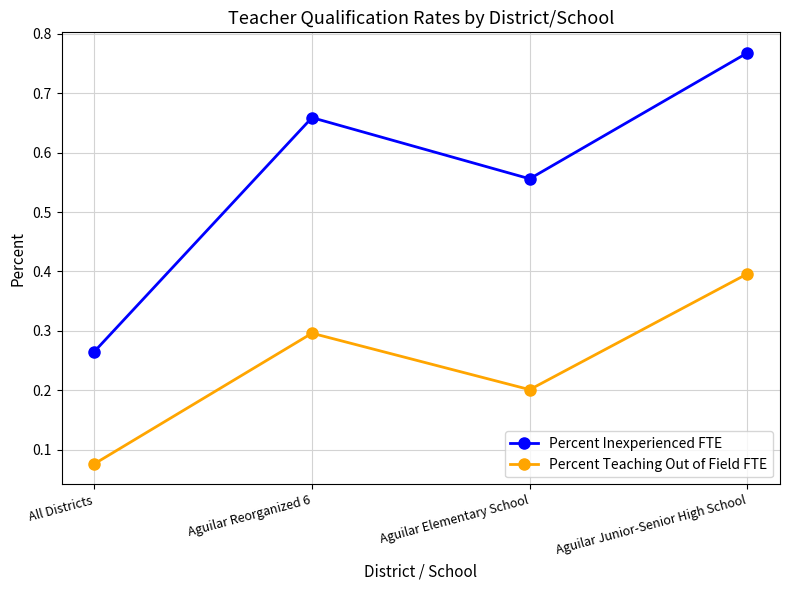

Is it true that Percent Inexperienced FTE equals 0.3 at All Districts?

True